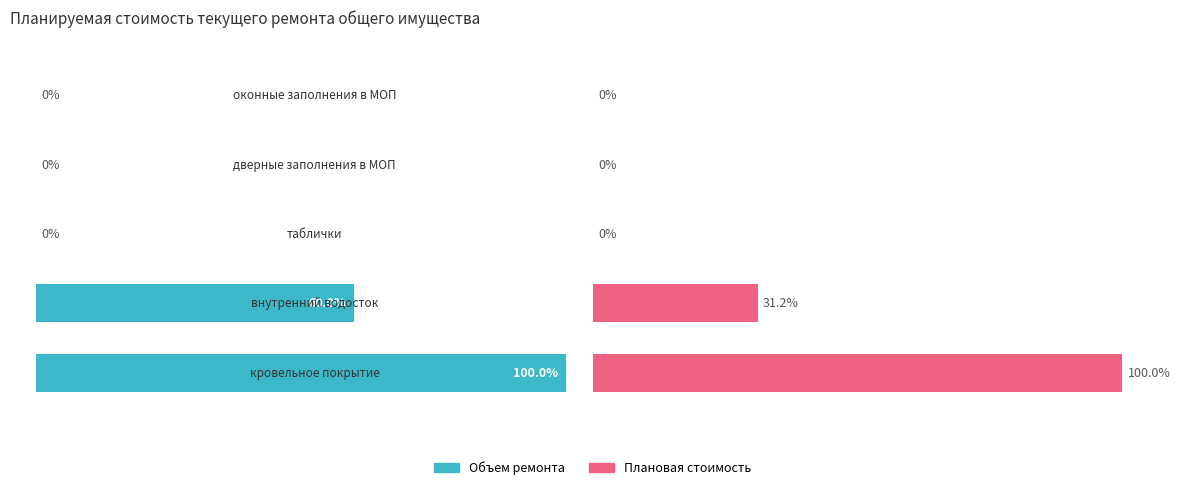

List the series in order of their peak value, highest first.

Объем ремонта (% от макс.), Плановая стоимость (% от макс.)